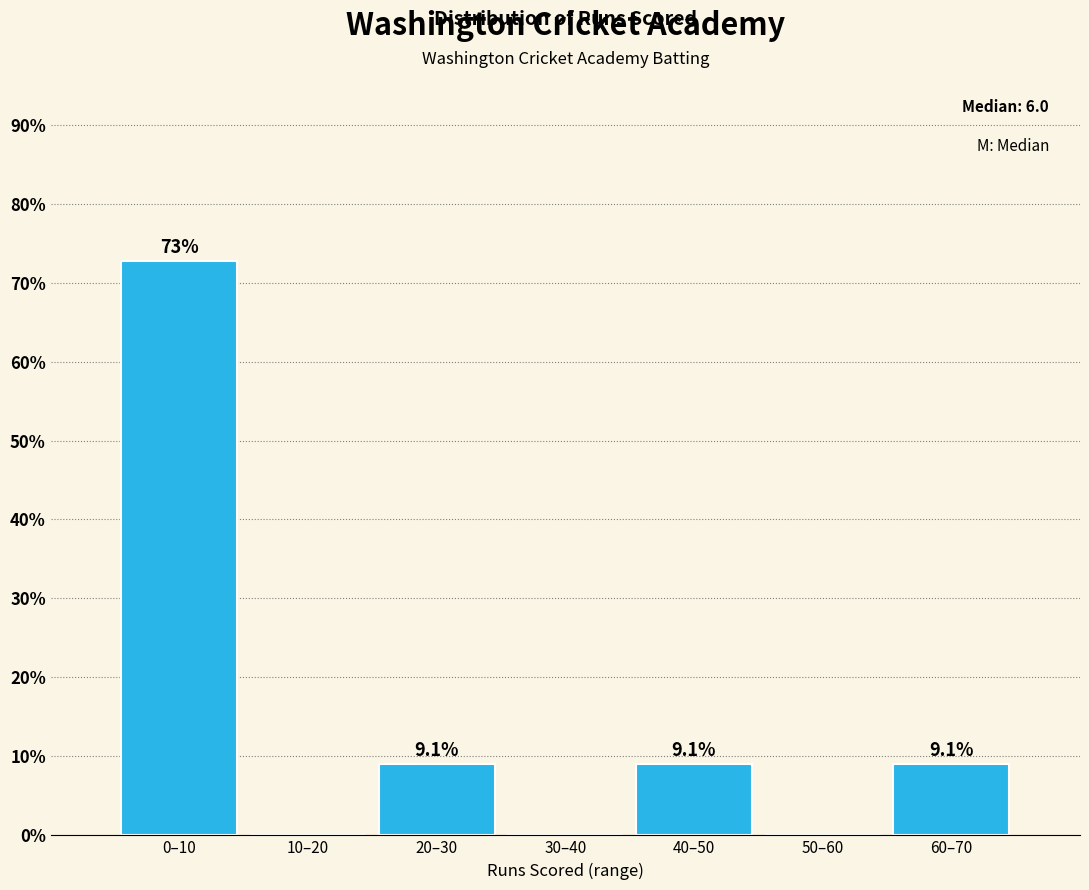

Reading left to right, extract all data points from this chart.

0–10=72.7	10–20=0.0	20–30=9.1	30–40=0.0	40–50=9.1	50–60=0.0	60–70=9.1